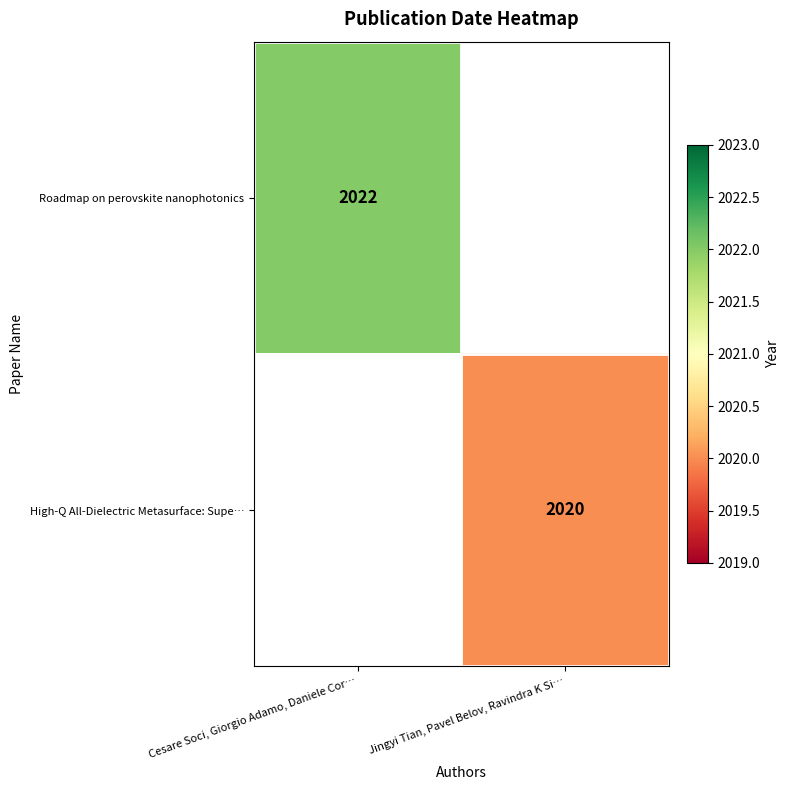

Is it true that High-Q All-Dielectric Metasurface: Supe… equals 2020 at Jingyi Tian, Pavel Belov, Ravindra K Si…?

True